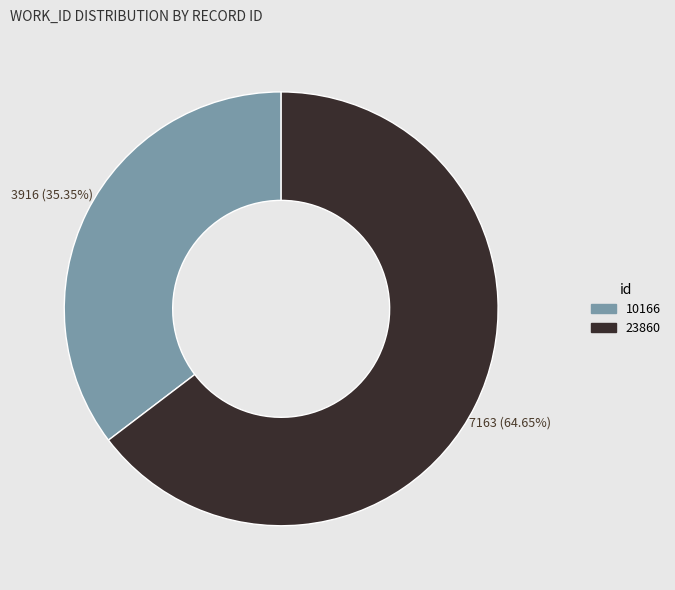

What is the smallest slice in the pie chart?

10166